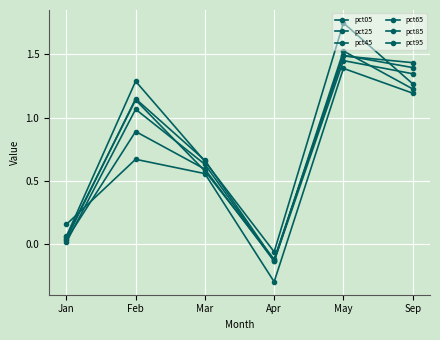

What is the difference between the maximum and minimum values in the pct65 series?

1.6